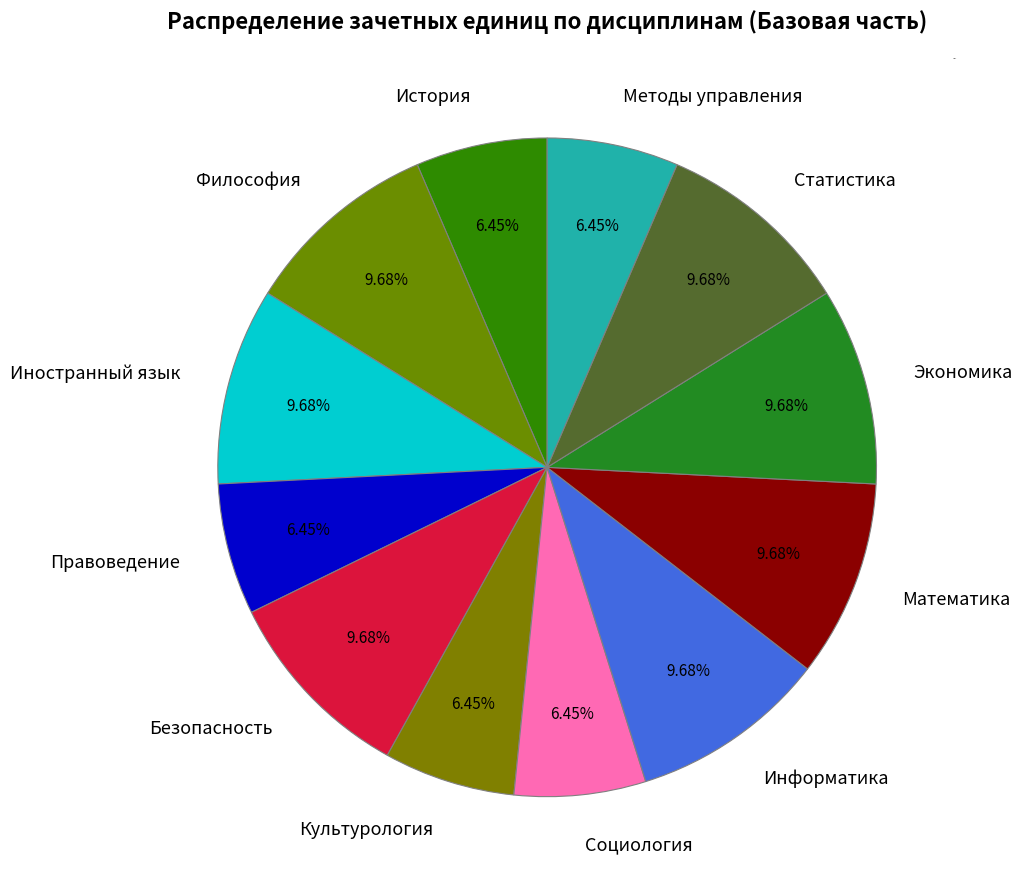

How many slices are in this pie chart?

12